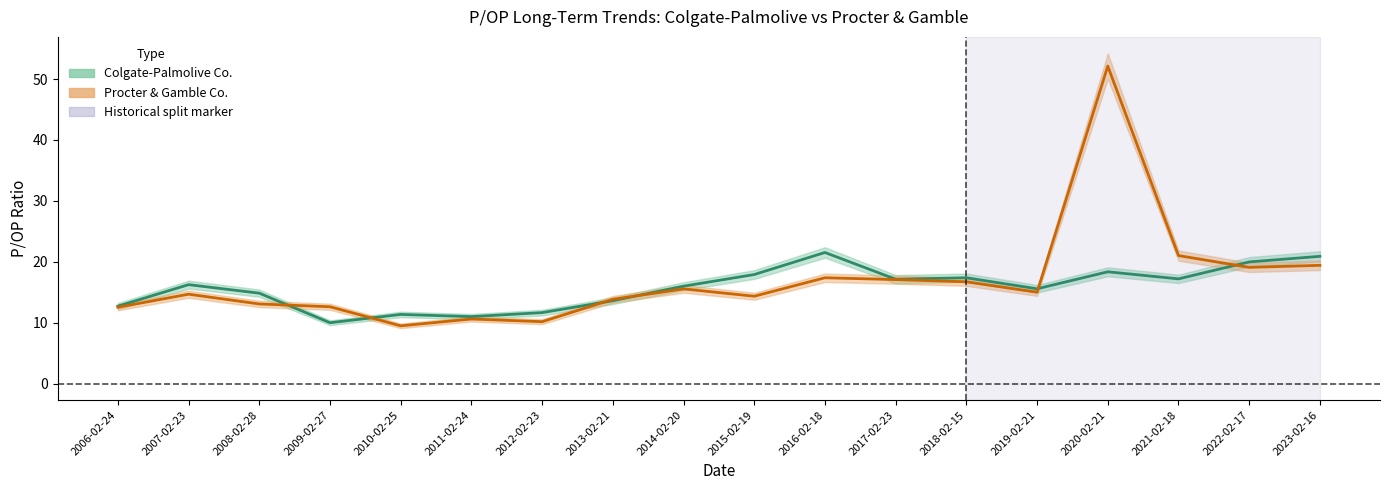

True or false: Procter & Gamble Co. and Colgate-Palmolive Co. cross at least once.

True